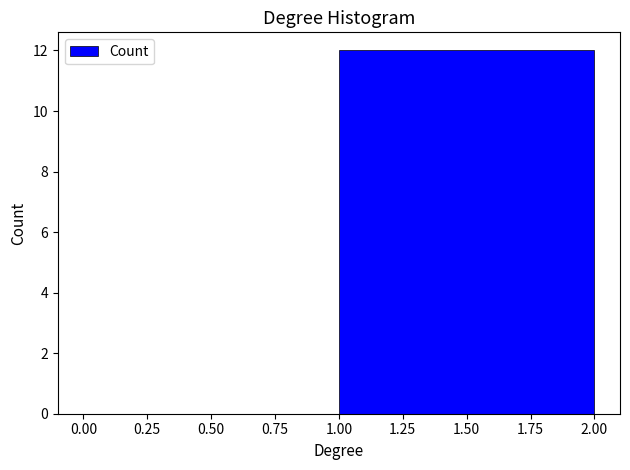

Reading left to right, list every bar in this chart as the range it spans on the x-axis followed by its height. The values are not printed on the chart, so give them approximately, as read against the axis.

0.00 to 1.00: 0
1.00 to 2.00: 12